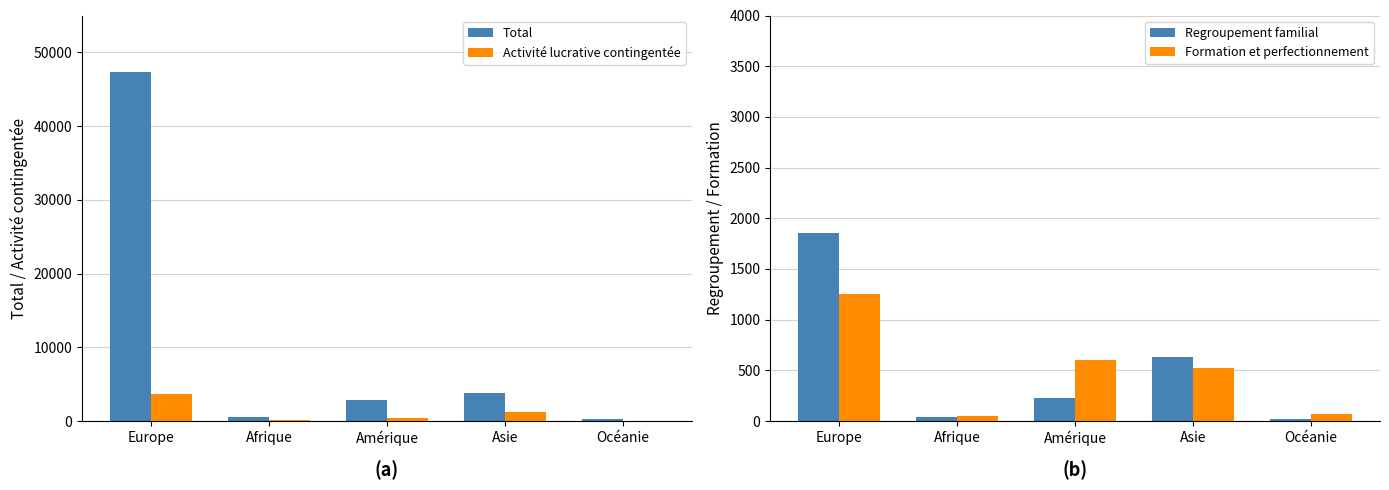

Does the chart contain stacked bars?

No